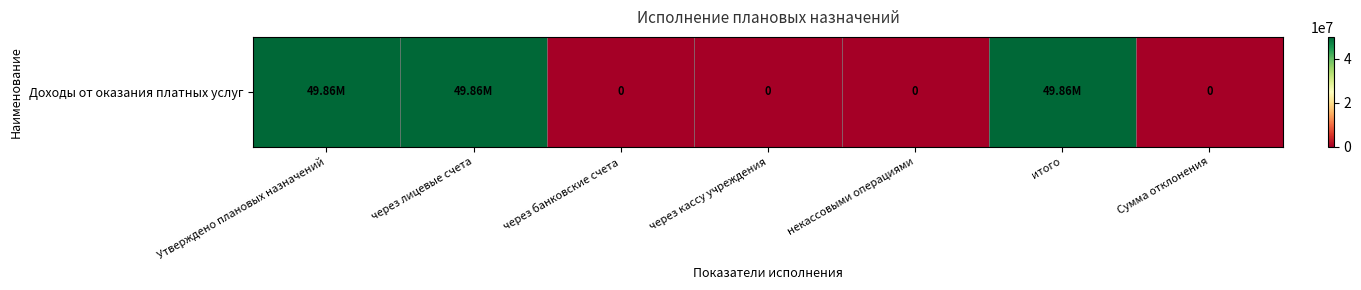

What is the difference between the second highest and second lowest values?

49857214.1